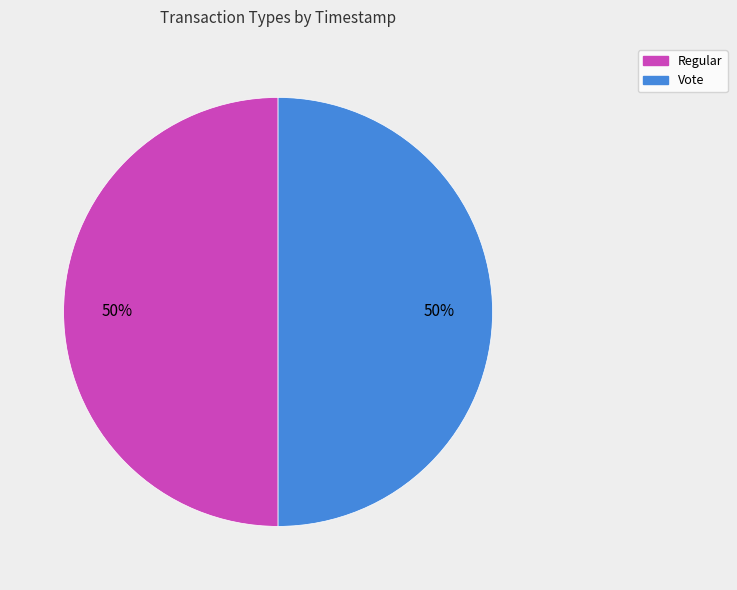

True or false: Vote accounts for 50% of the total.

True